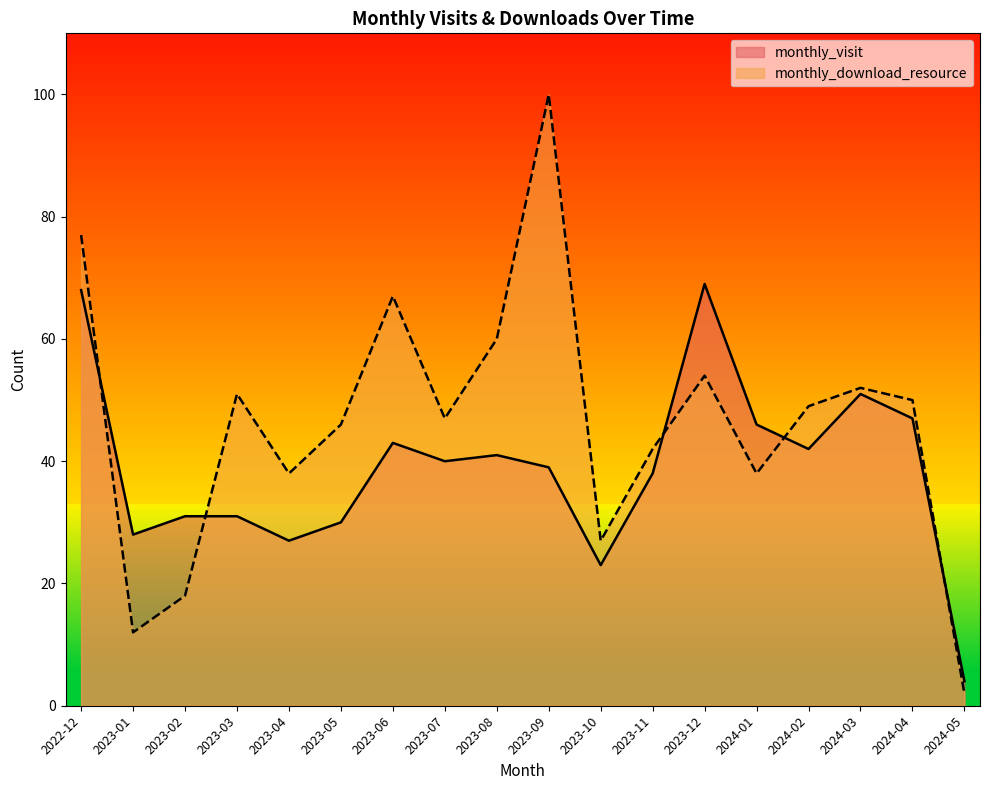

What is the difference between the maximum and minimum values in the monthly_visit series?

65